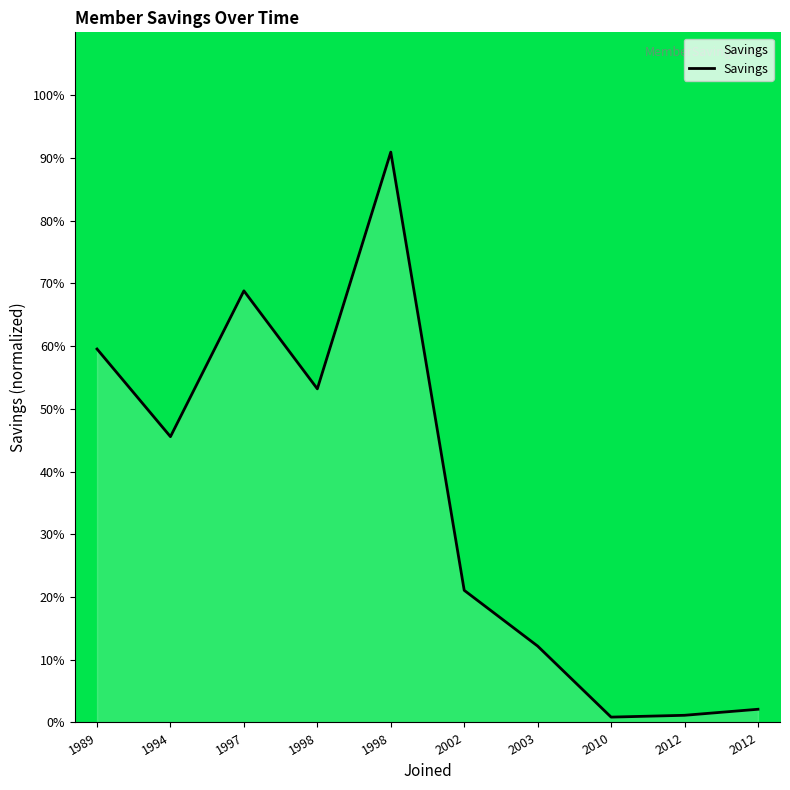

Does the chart have visible grid lines?

No